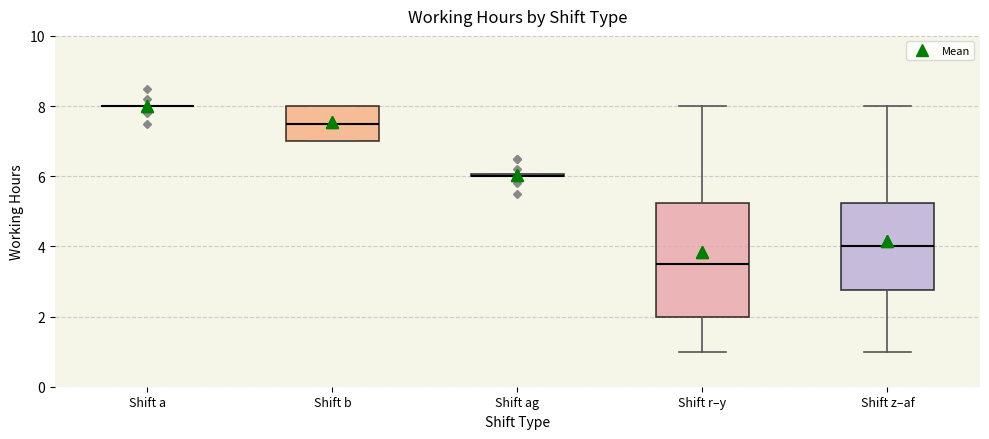

Reading left to right, transcribe this box plot: for each box, give where its median line is, the range the box spans, and where its two whiskers end, as read against the y-axis. The values are not printed on the chart, so give them approximately, as read against the axis.

Shift a: box collapsed to a line at 8.0, whiskers 8.0 to 8.0
Shift b: median 7.6, box 7.0 to 8.0, whiskers 7.0 to 8.0
Shift ag: box collapsed to a line at 6.0, whiskers 6.0 to 6.0
Shift r–y: median 3.6, box 2.0 to 5.2, whiskers 1.0 to 8.0
Shift z–af: median 4.0, box 2.8 to 5.2, whiskers 1.0 to 8.0